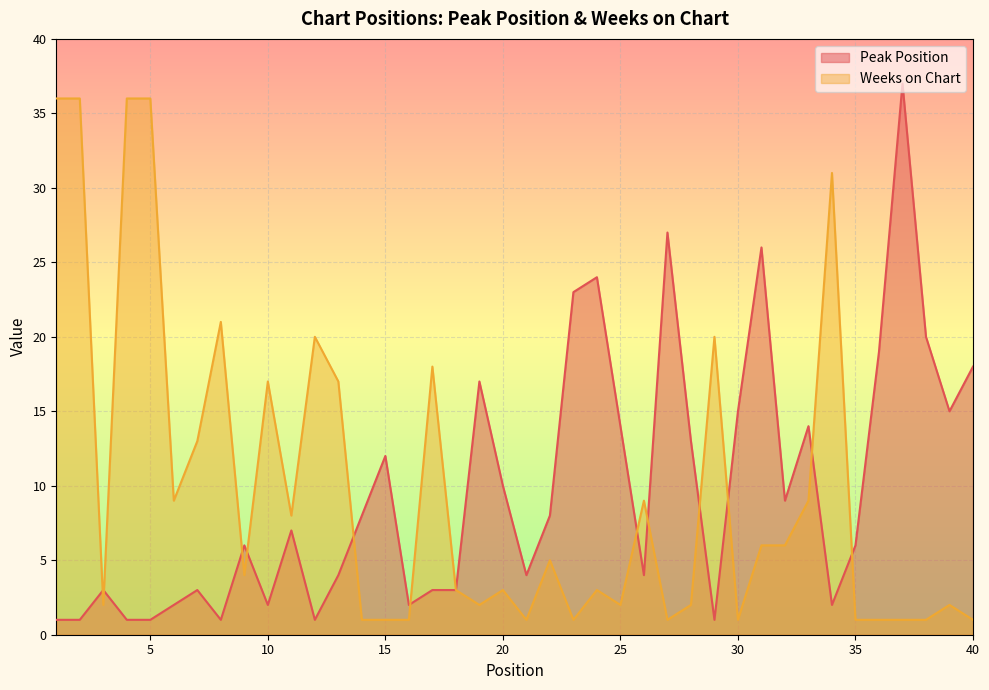

Reading left to right, what are all the values shown in this chart?

Peak Position: 1=1	2=1	3=3	4=1	5=1	6=2	7=3	8=1	9=6	10=2	11=7	12=1	13=4	14=8	15=12	16=2	17=3	18=3	19=17	20=10	21=4	22=8	23=23	24=24	25=14	26=4	27=27	28=13	29=1	30=15	31=26	32=9	33=14	34=2	35=6	36=19	37=37	38=20	39=15	40=18
Weeks on Chart: 1=36	2=36	3=2	4=36	5=36	6=9	7=13	8=21	9=4	10=17	11=8	12=20	13=17	14=1	15=1	16=1	17=18	18=3	19=2	20=3	21=1	22=5	23=1	24=3	25=2	26=9	27=1	28=2	29=20	30=1	31=6	32=6	33=9	34=31	35=1	36=1	37=1	38=1	39=2	40=1